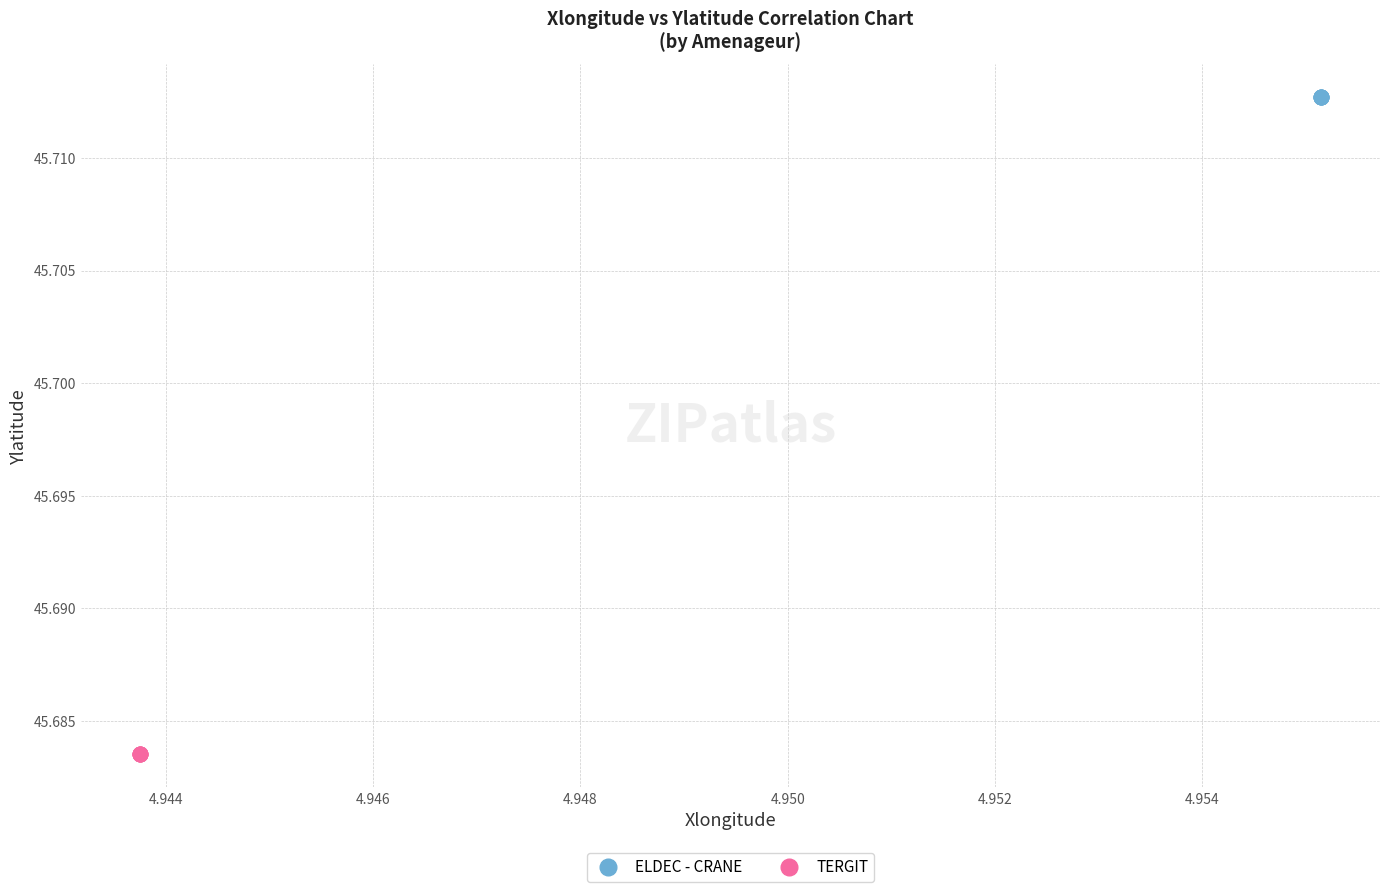

What are all the series names shown in the legend?

ELDEC - CRANE, TERGIT